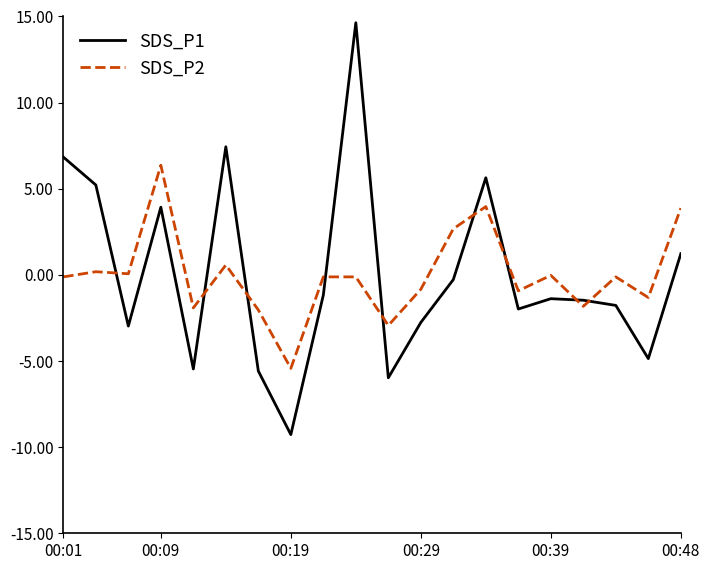

After their last crossing, which series has the higher values: SDS_P1 or SDS_P2?

SDS_P2